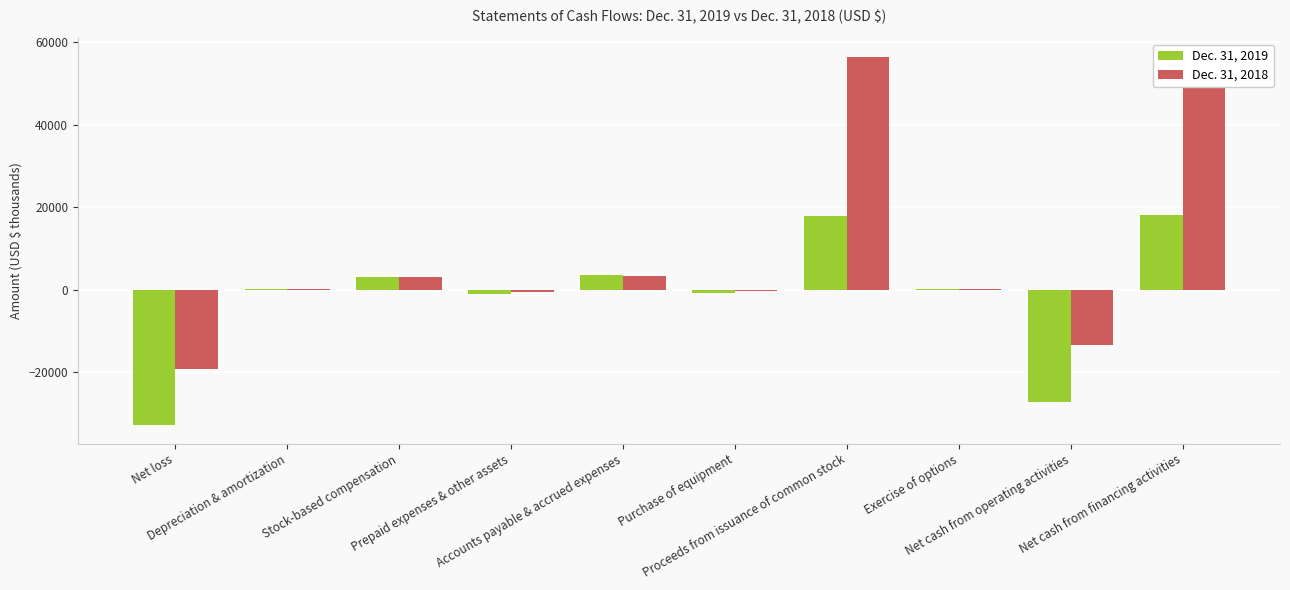

What is the minimum value shown in the chart?

-32968